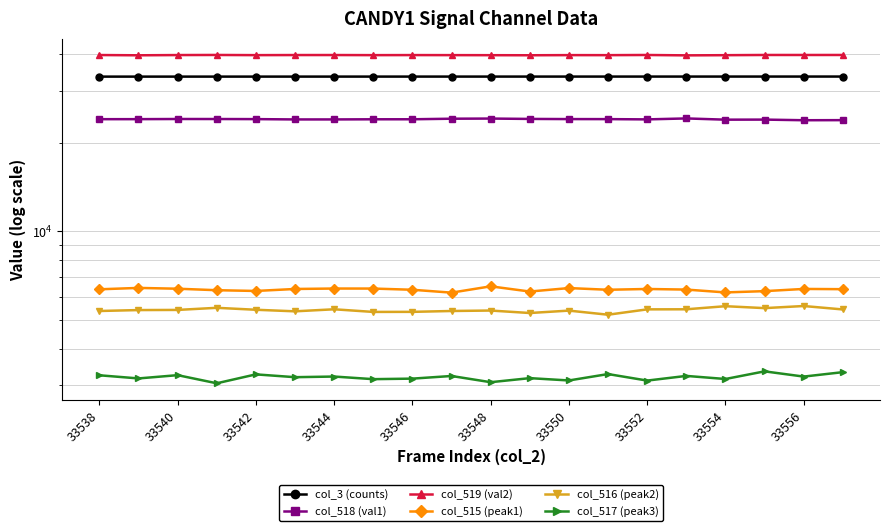

The value of col_518 (val1) at 13 is 12454. True or false?

False